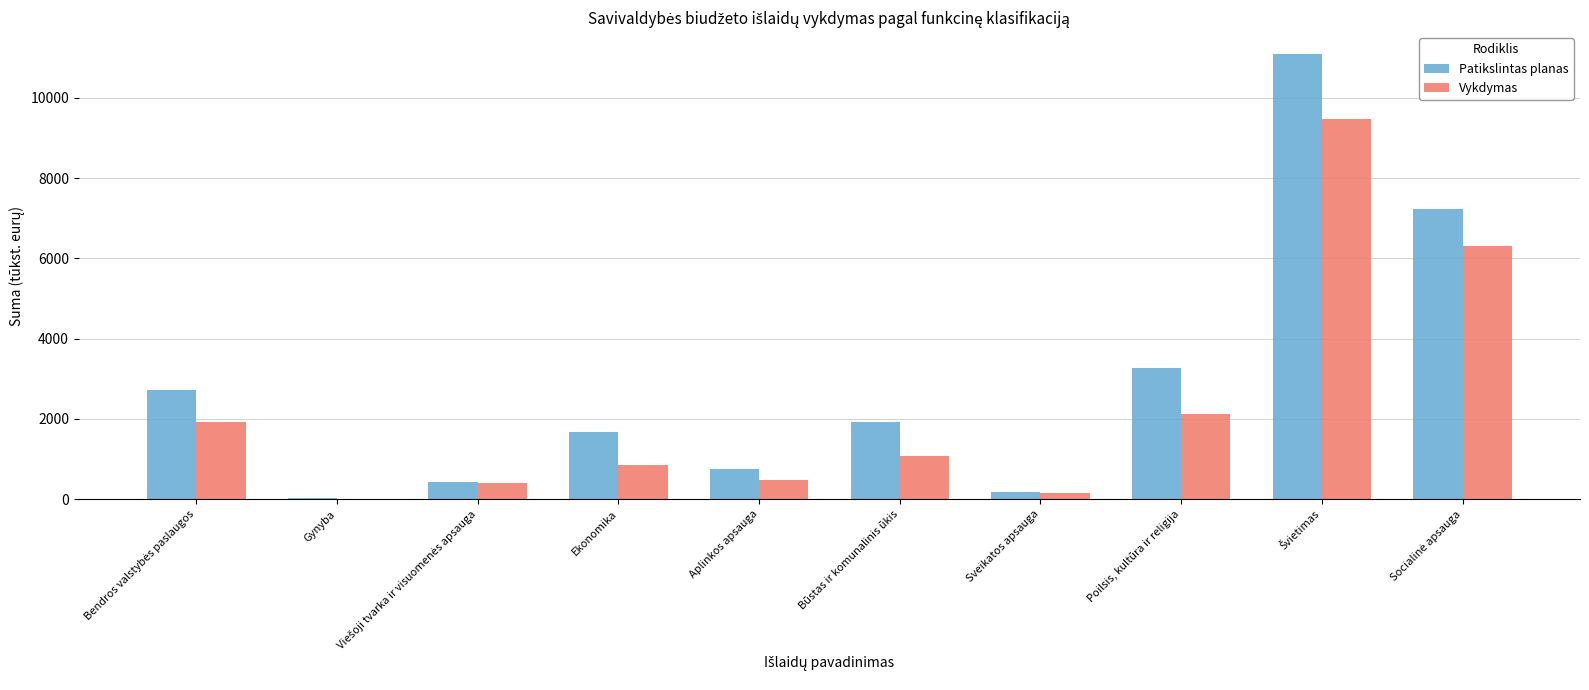

What is the difference between the Vykdymas values at Poilsis, kultūra ir religija and Būstas ir komunalinis ūkis?

1053.2